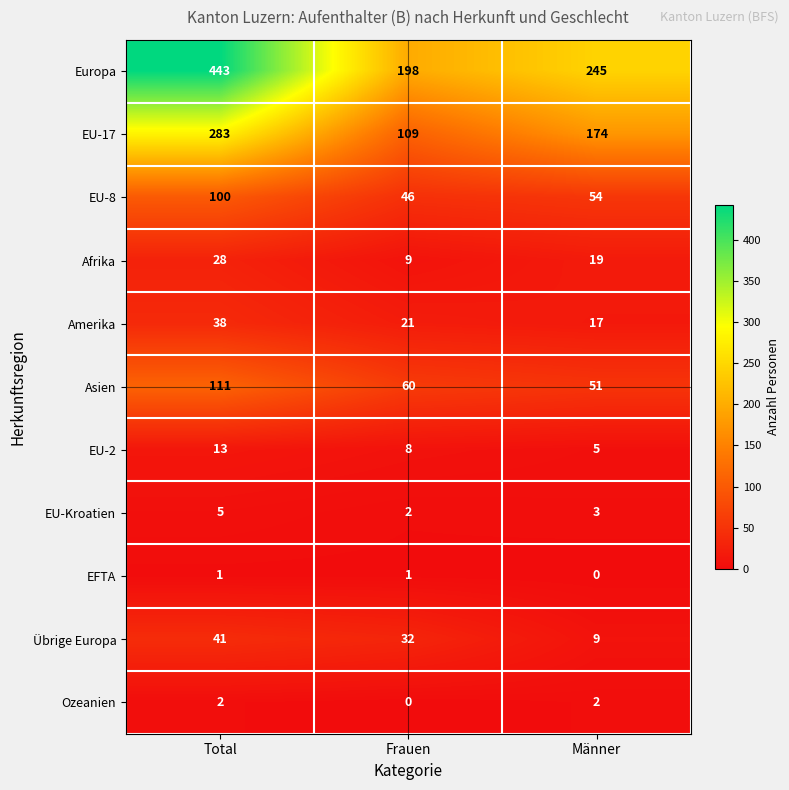

What is the total value across all series at Frauen?

486